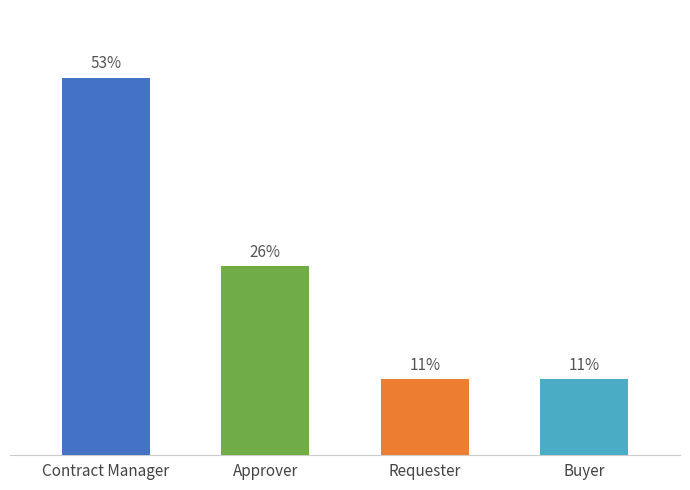

List the labels in order of value, smallest first.

Requester, Buyer, Approver, Contract Manager